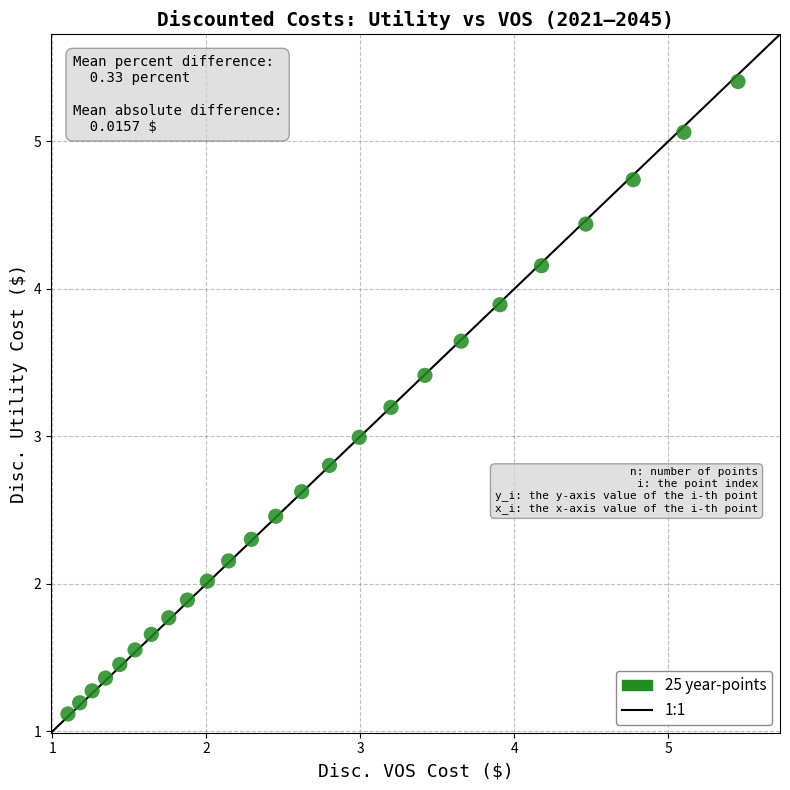

What is the range of Y values (max minus min)?

4.3